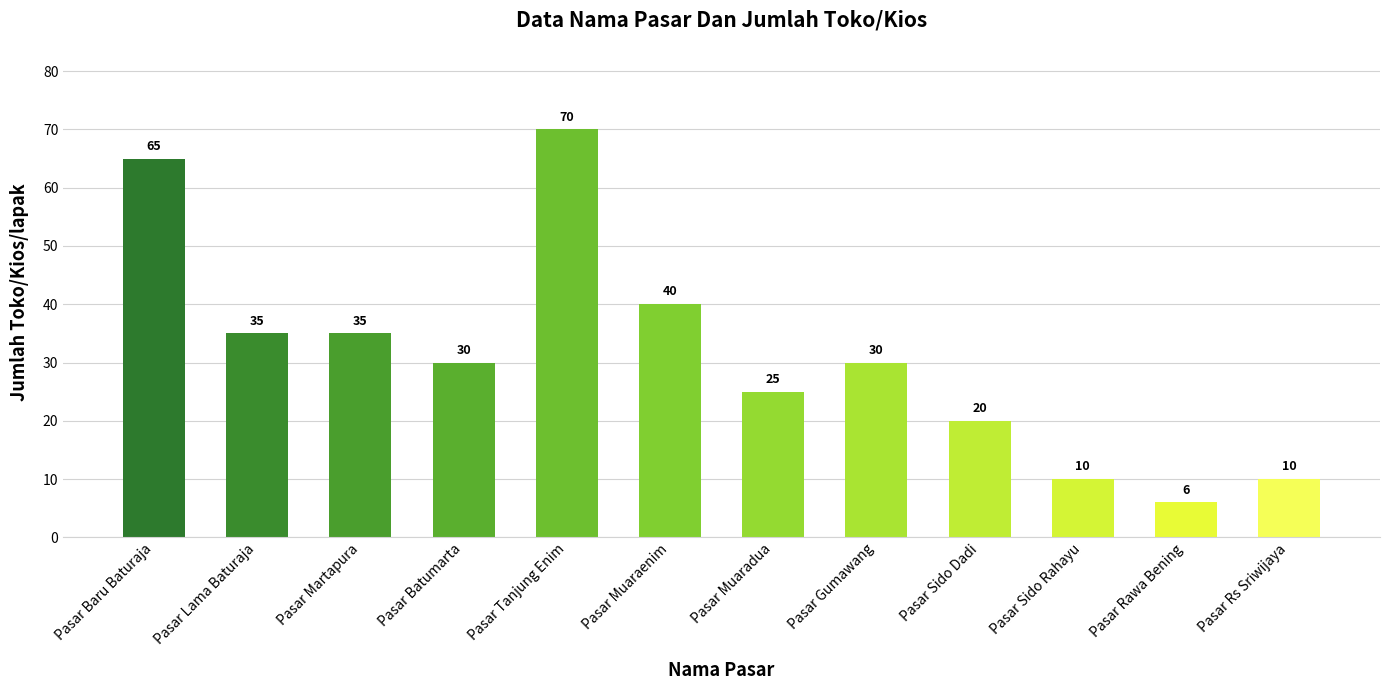

What is the label of the 6th bar from the left?

Pasar Muaraenim